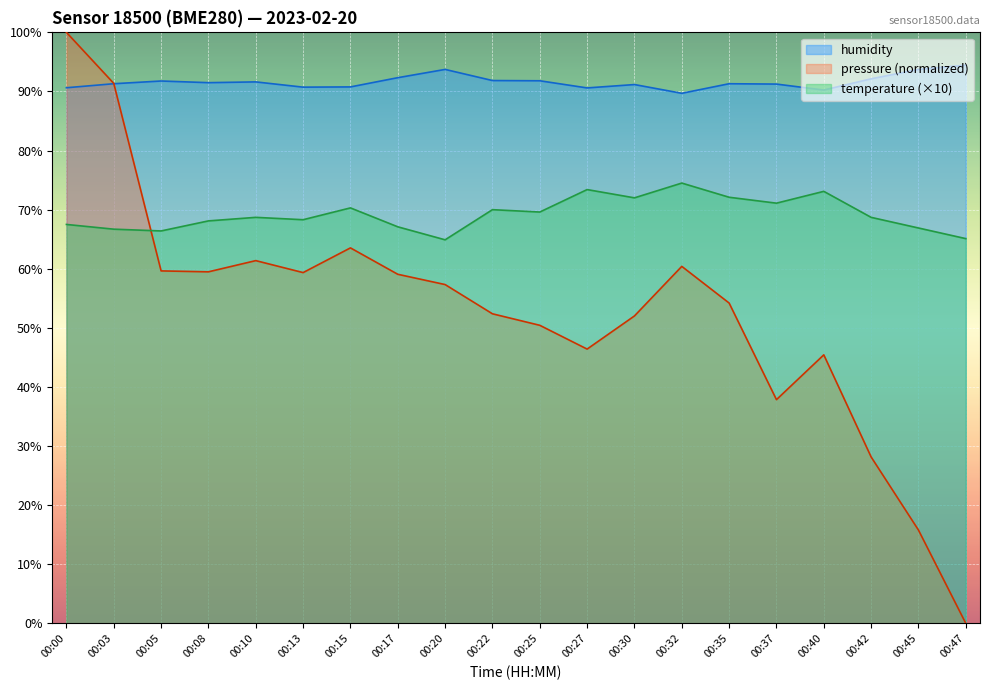

Count the number of data series in this chart.

3